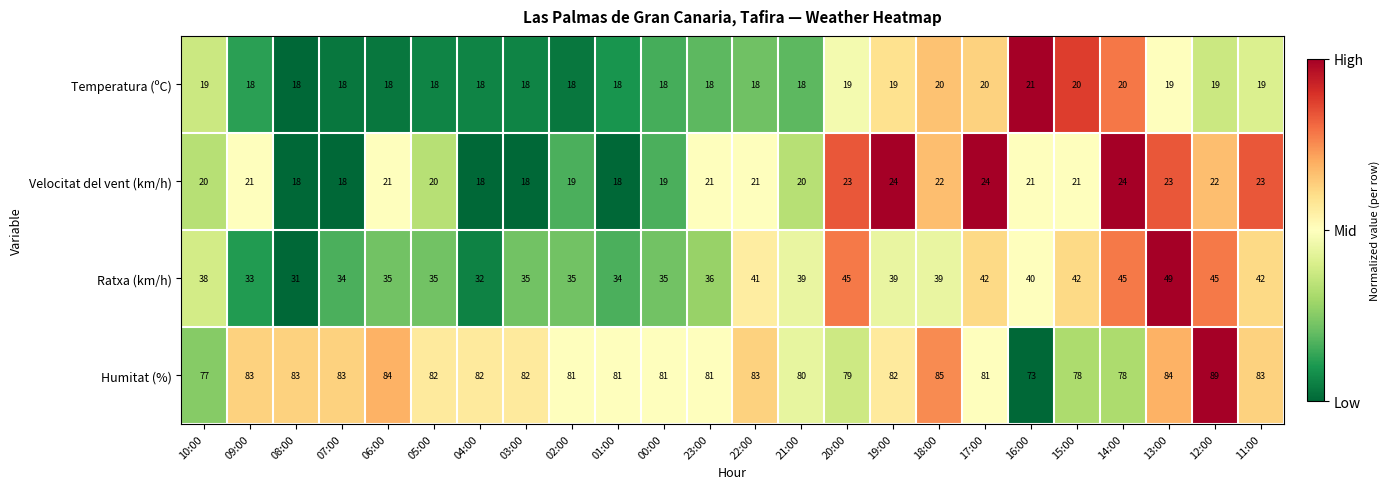

List the series in order of their peak value, highest first.

Humitat (%), Ratxa (km/h), Velocitat del vent (km/h), Temperatura (ºC)